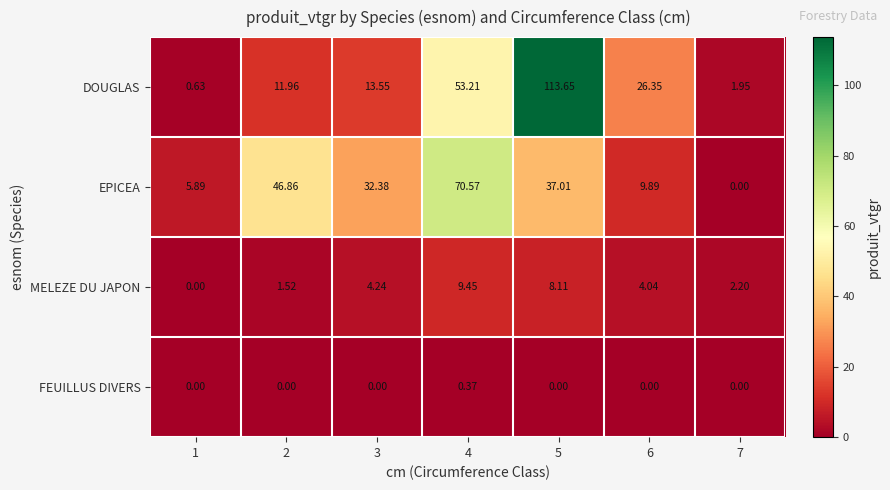

Is the value of DOUGLAS at 2 greater than the value of MELEZE DU JAPON at 3?

Yes